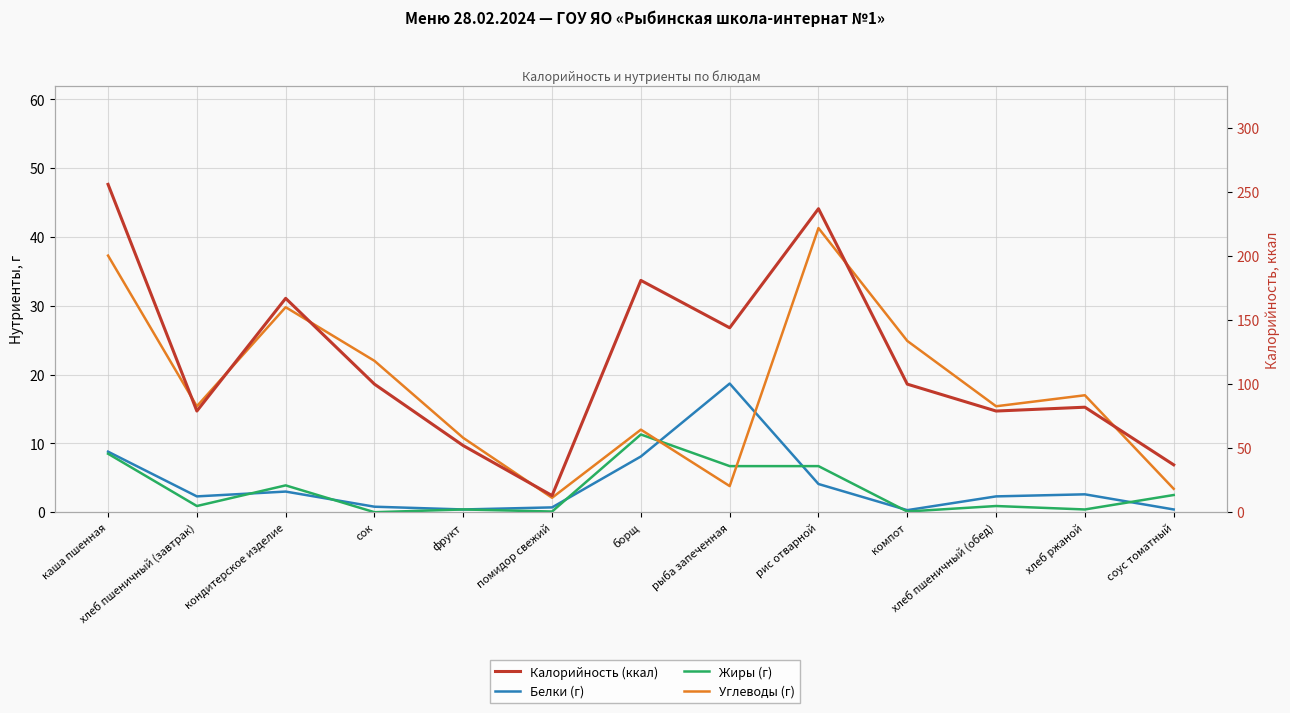

Rank the series by their maximum value, from lowest to highest.

Жиры (г), Белки (г), Углеводы (г), Калорийность (ккал)